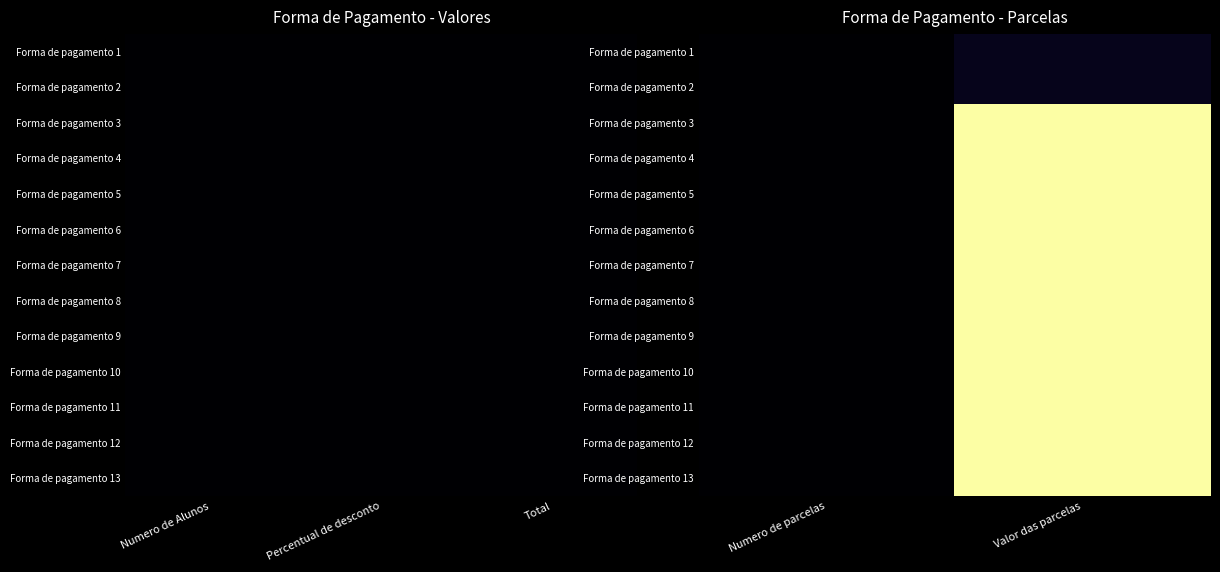

At which category is the sum across all series the highest?

Valor das parcelas